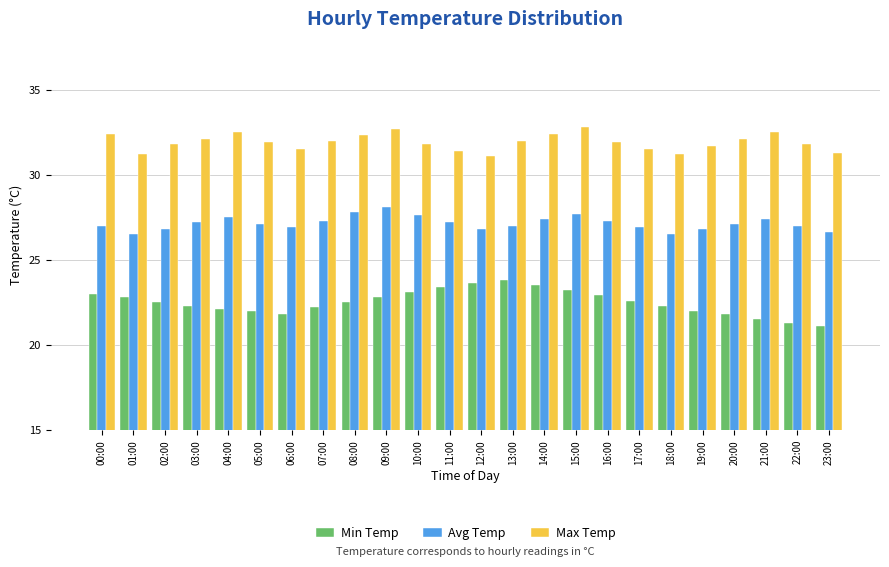

Are the bars grouped side by side (vs. stacked)?

Yes